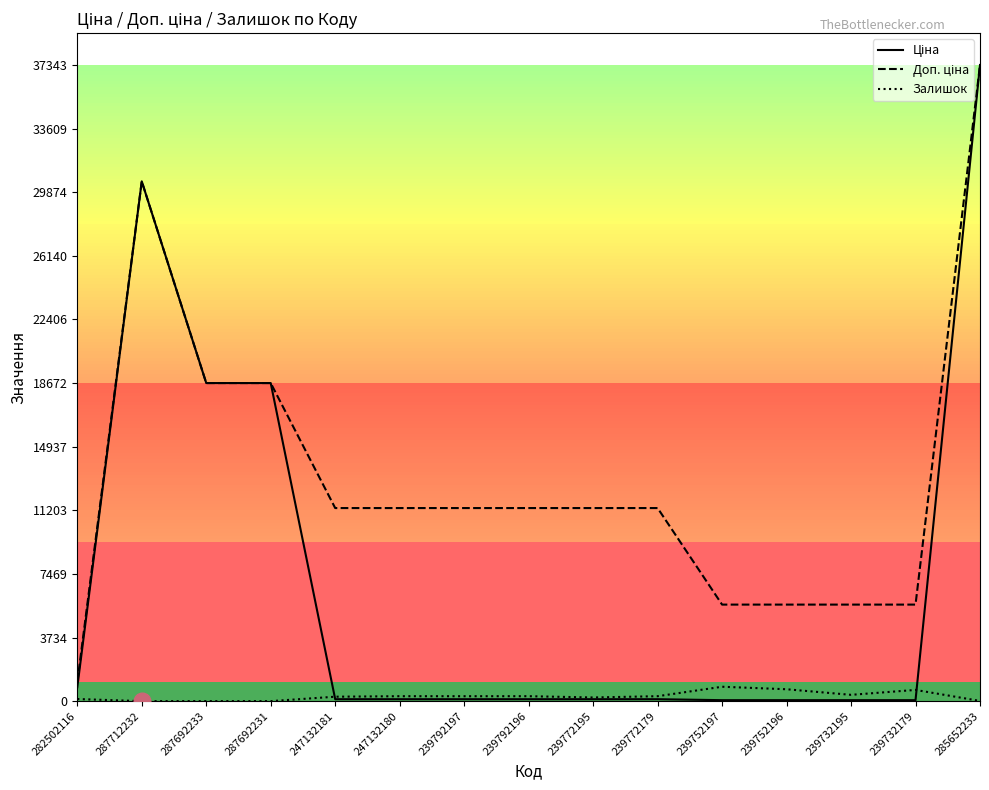

At which category is the sum across all series the highest?

285652233